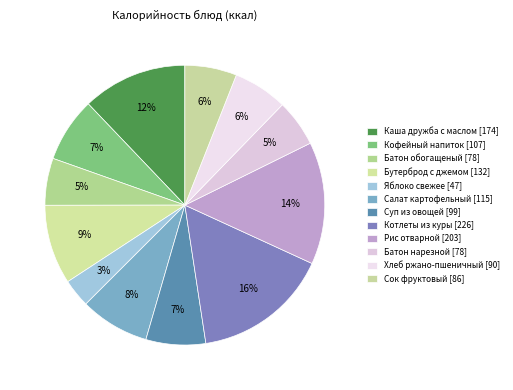

What is the smallest slice in the pie chart?

Яблоко свежее